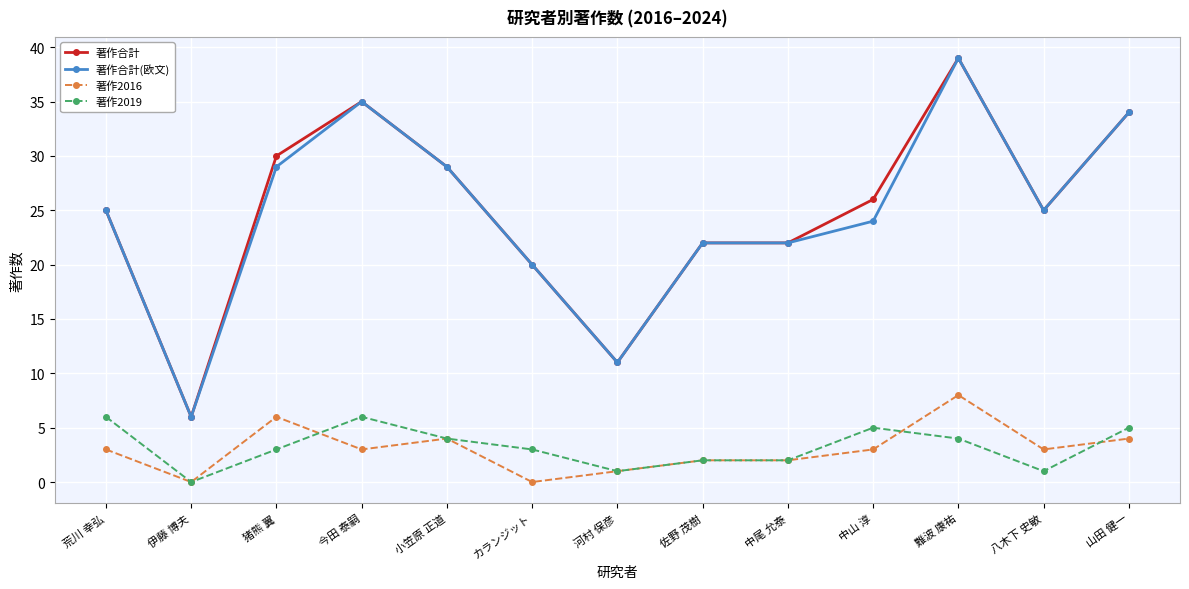

True or false: 著作2019 and 著作合計 intersect in this chart.

False